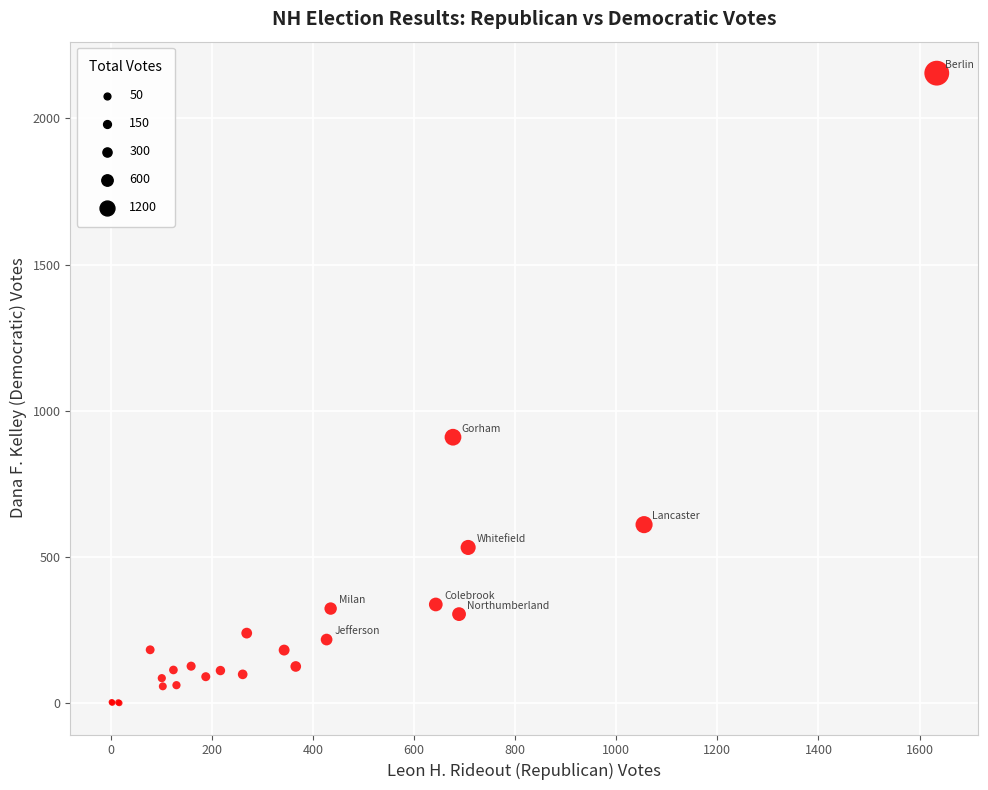

What Y value in the scatter plot is closest to 1078?

910